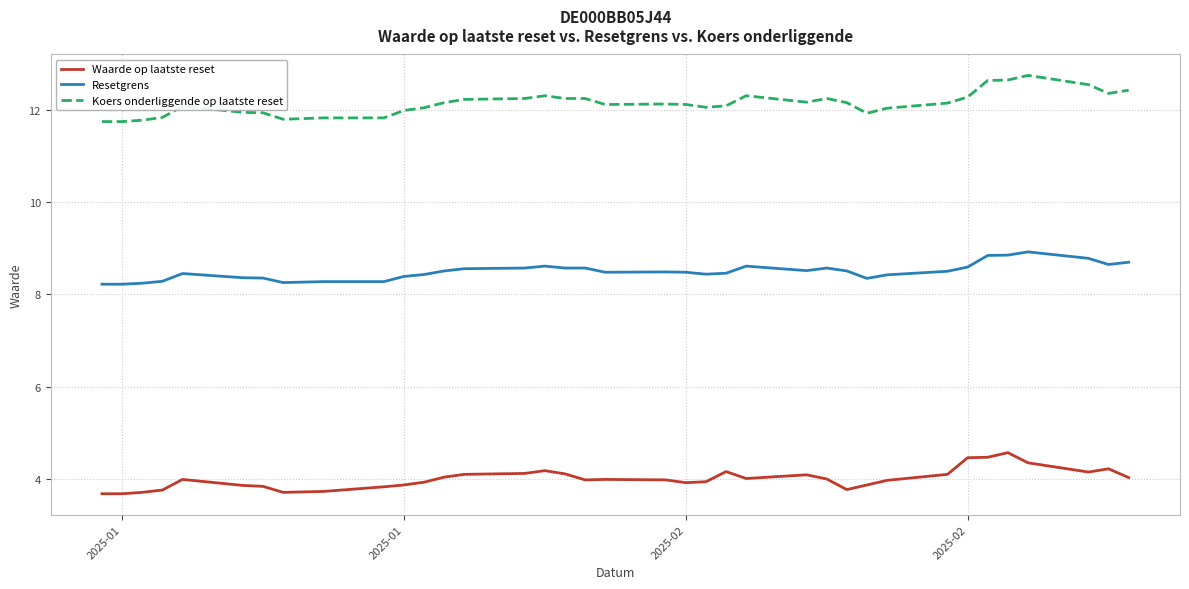

Which series has the largest total across all categories?

Koers onderliggende op laatste reset